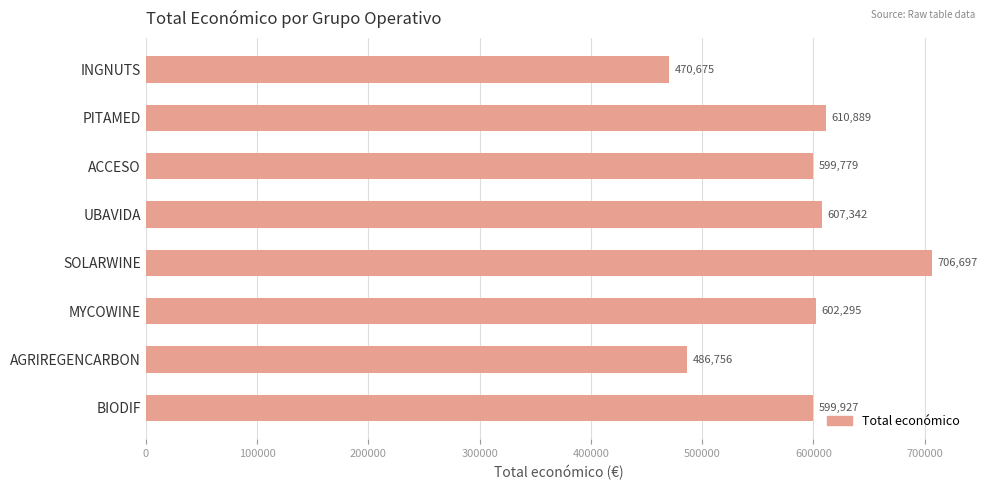

At which label is the value closest to 588686?

ACCESO